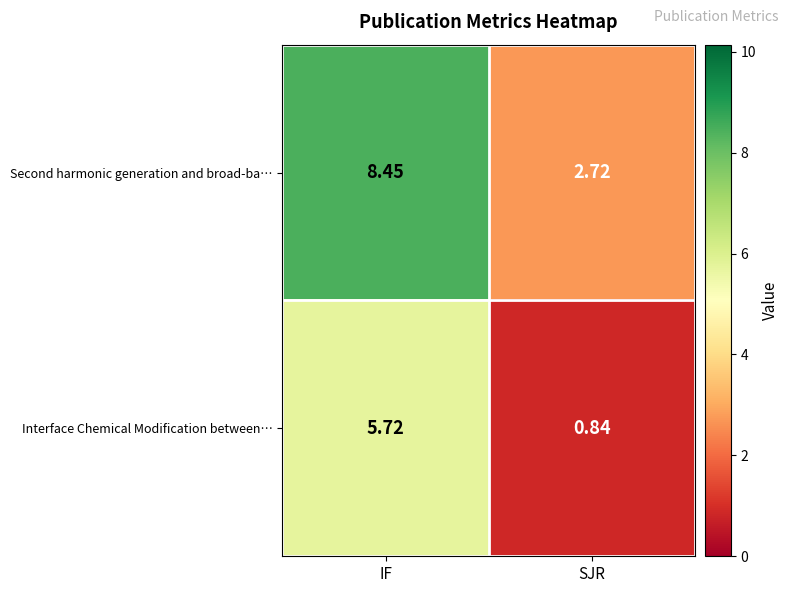

Rank the series by their average value, from lowest to highest.

Interface Chemical Modification between…, Second harmonic generation and broad-ba…